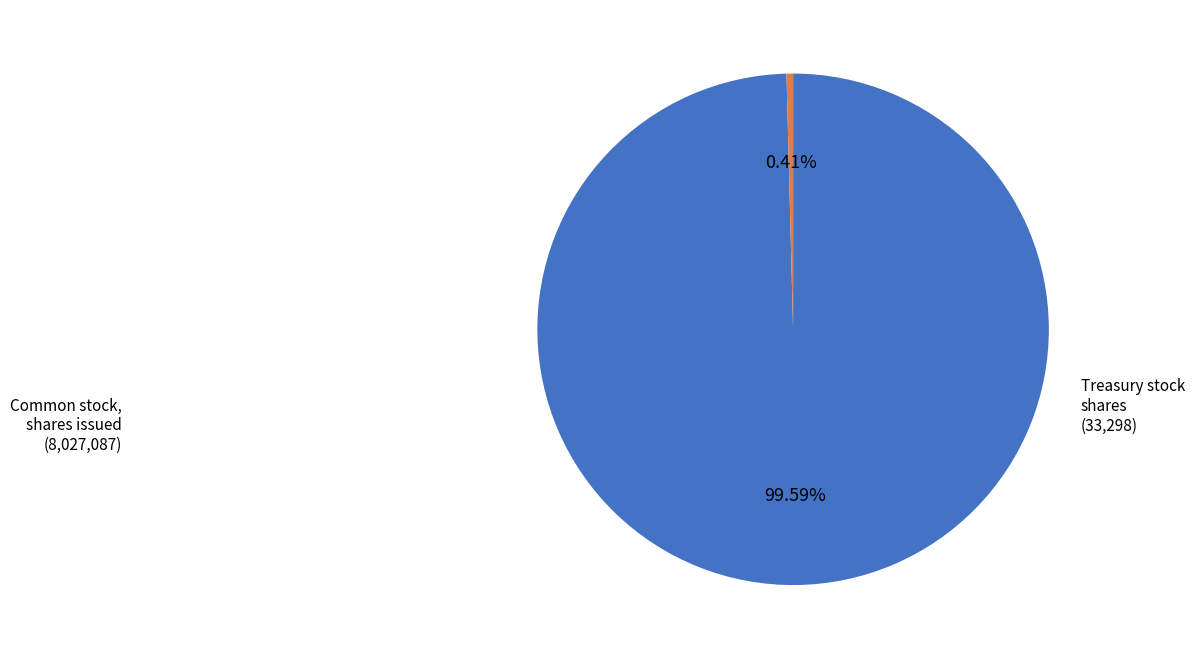

Is there any slice that represents more than half of the pie?

Yes